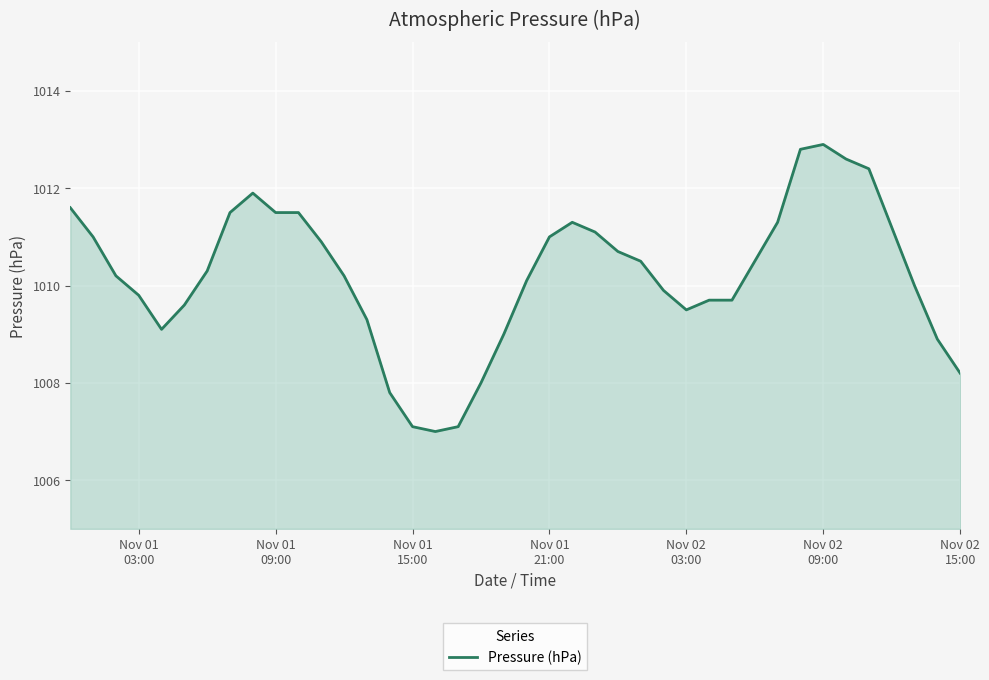

What is the minimum value shown in the chart?

1007.0